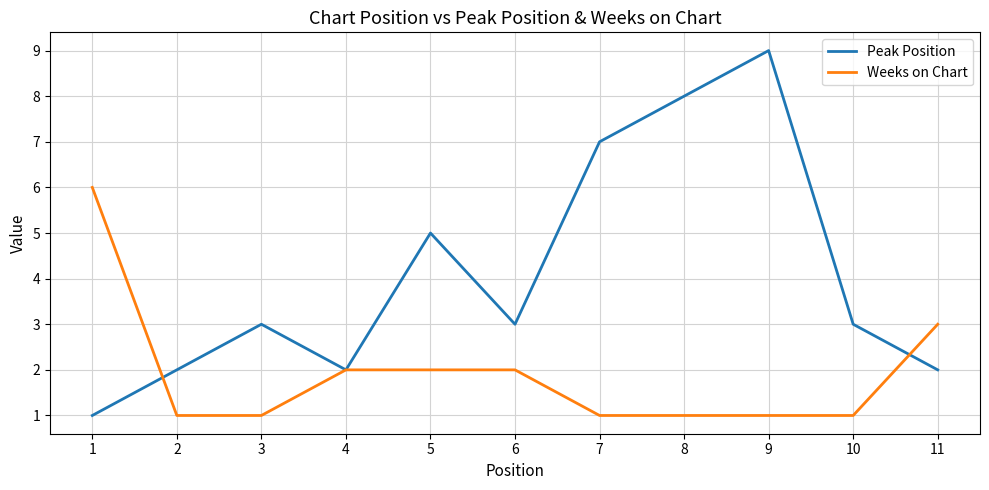

What is the total value across all series at 11?

5